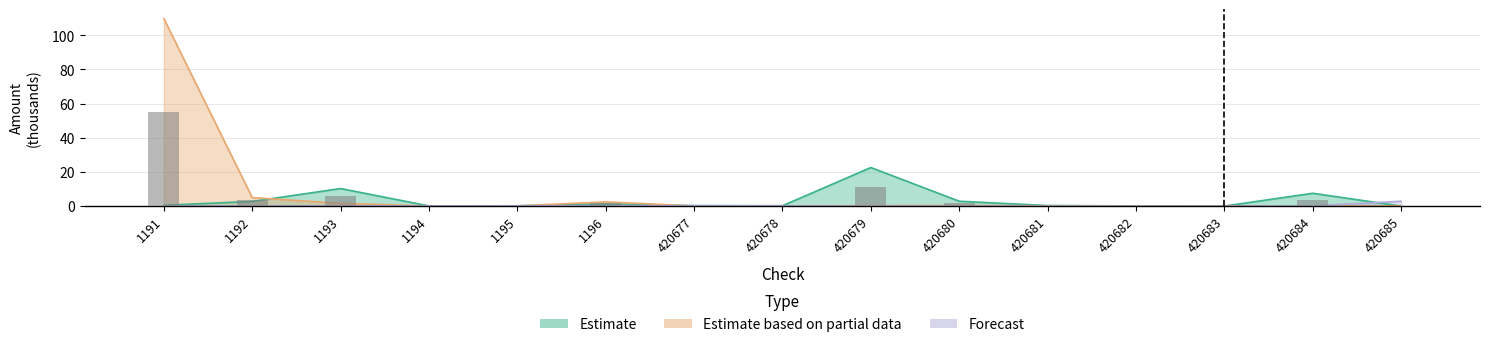

At which label is Estimate closest to 11?

1193